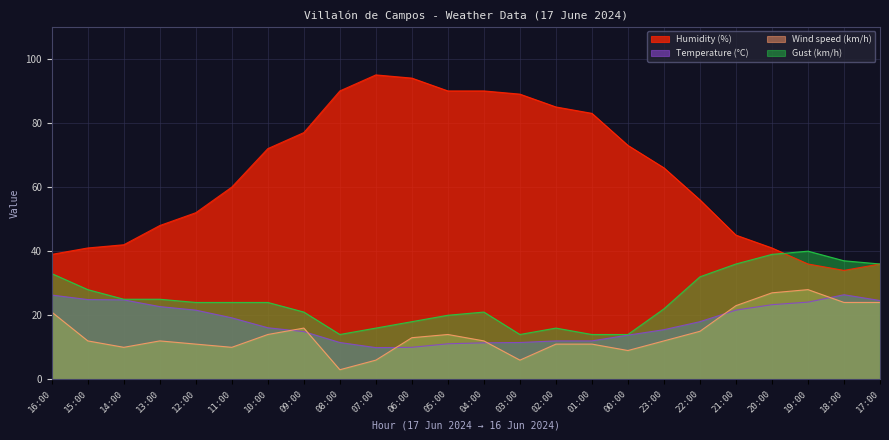

Is the value of Humidity (%) at 08:00 greater than the value of Wind speed (km/h) at 07:00?

Yes